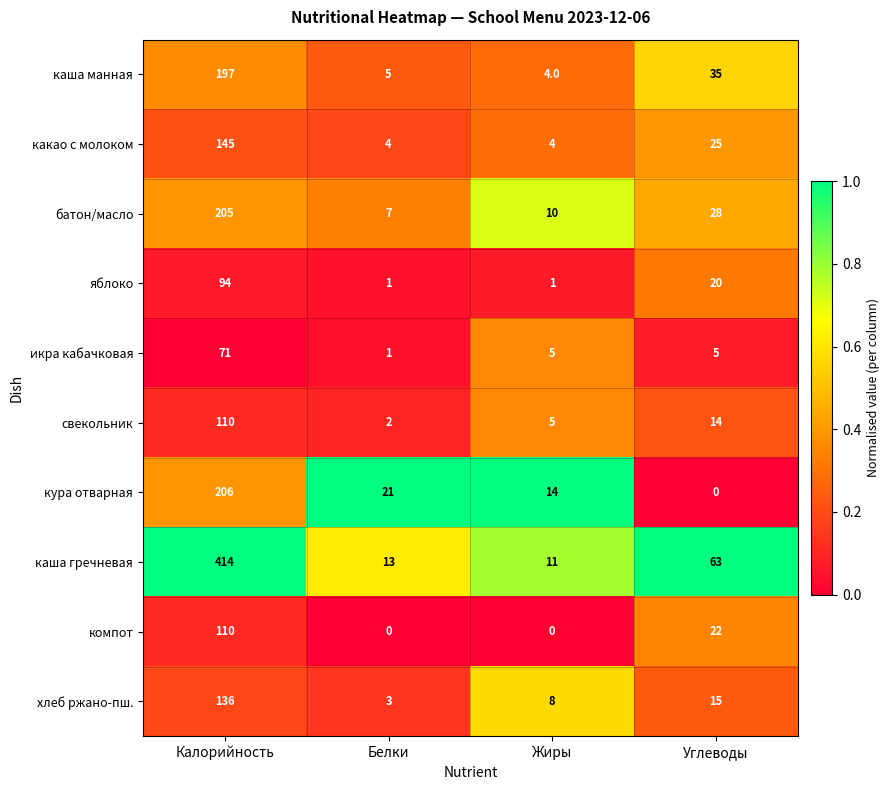

Rank the categories by батон/масло value from highest to lowest.

Калорийность, Углеводы, Жиры, Белки